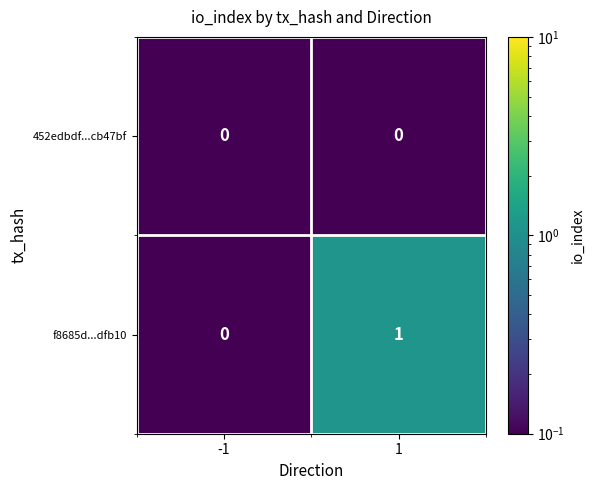

List the series in order of their peak value, highest first.

f8685d...dfb10, 452edbdf...cb47bf